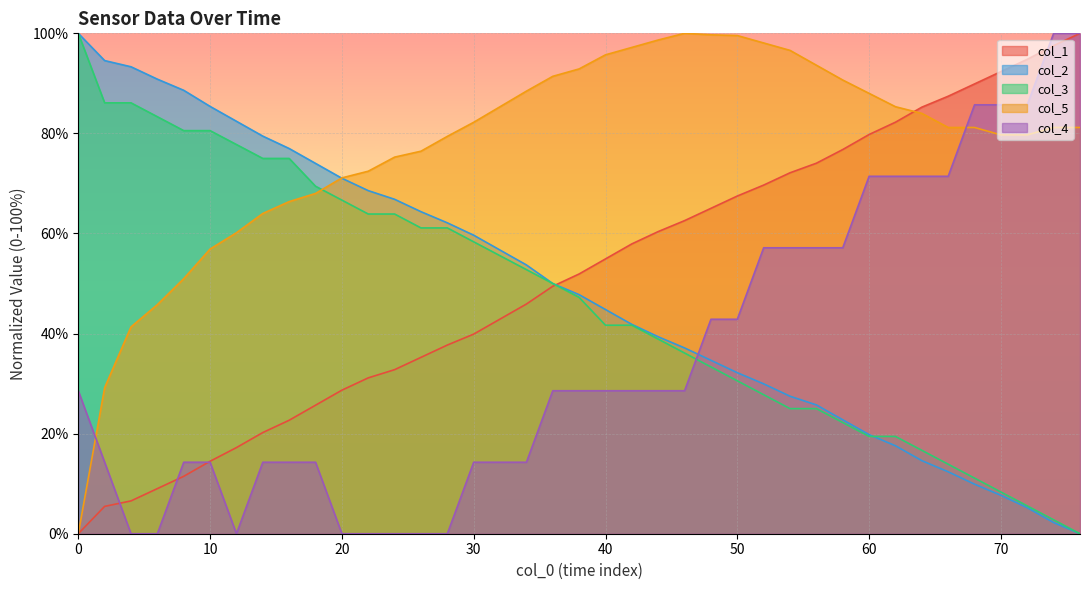

How many lines are shown in the chart?

5